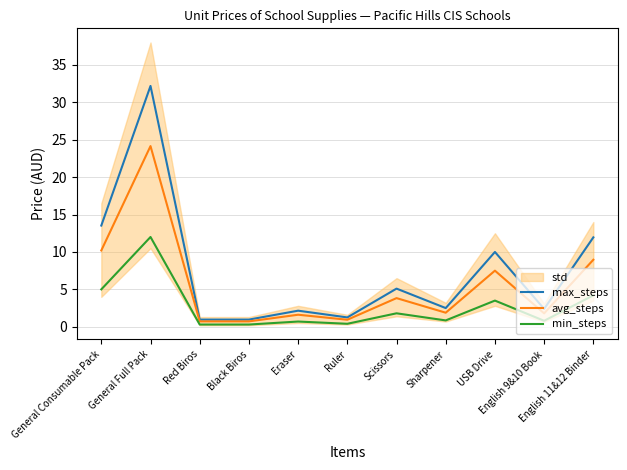

At which category is the sum across all series the highest?

General Full Pack